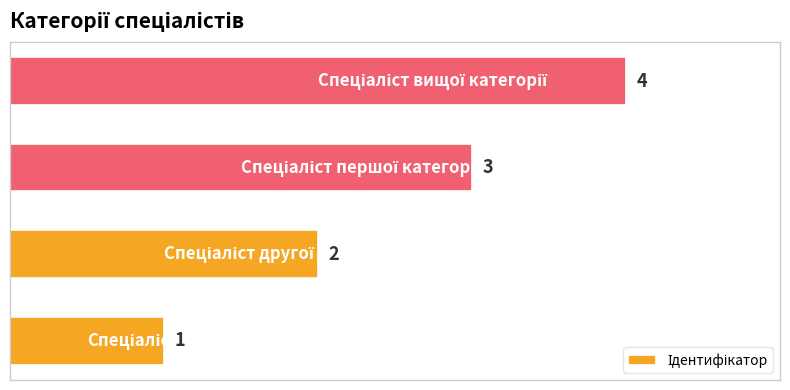

Does the chart contain any negative values?

No